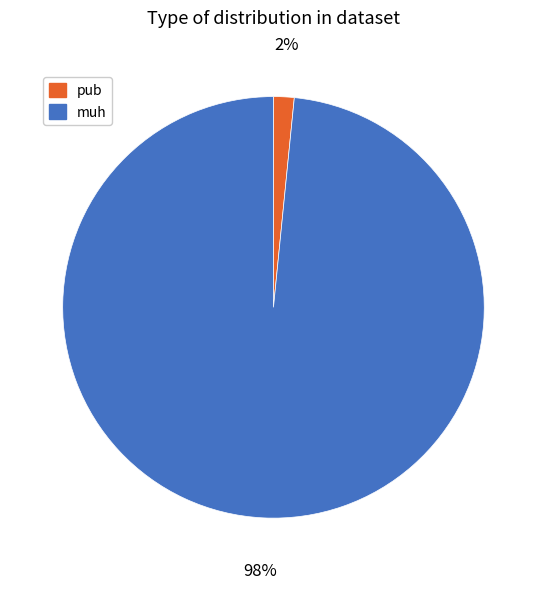

Which has a higher value, muh or pub?

muh